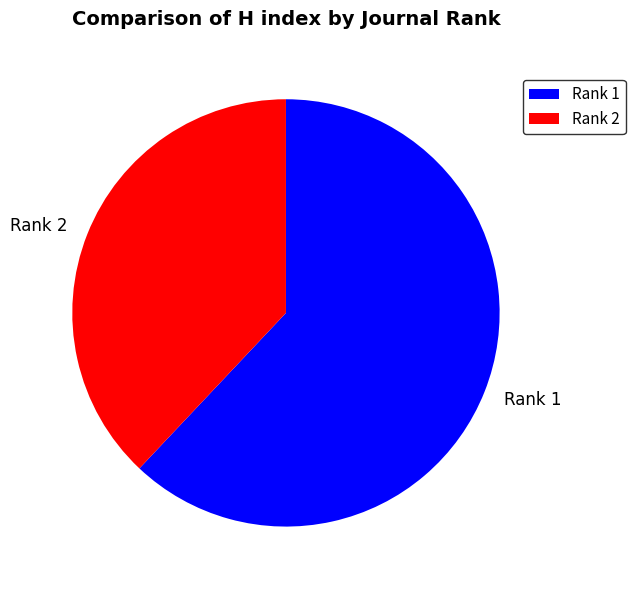

Which slice is the smallest?

Rank 2